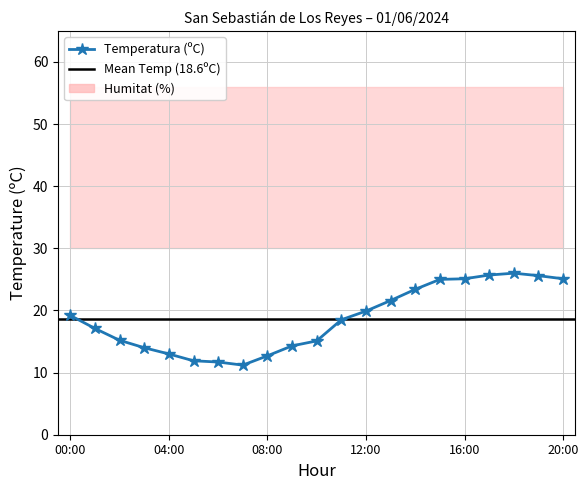

Is it true that Humitat (%) equals 54.0 at 06:00?

True